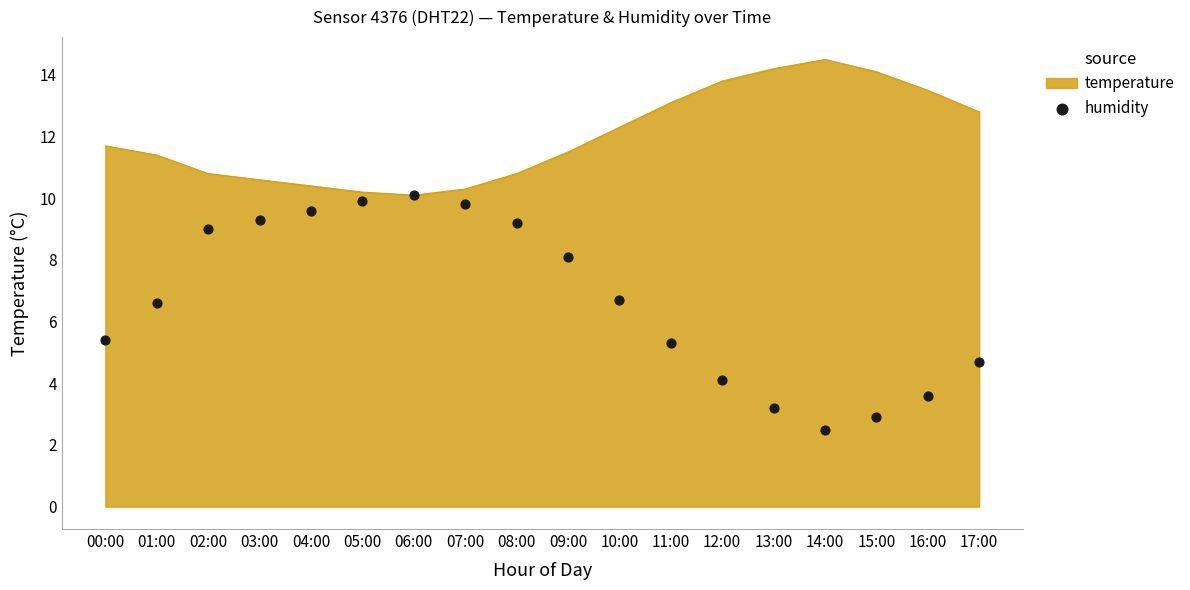

What is the change in value from 13:00 to 14:00?

-0.7